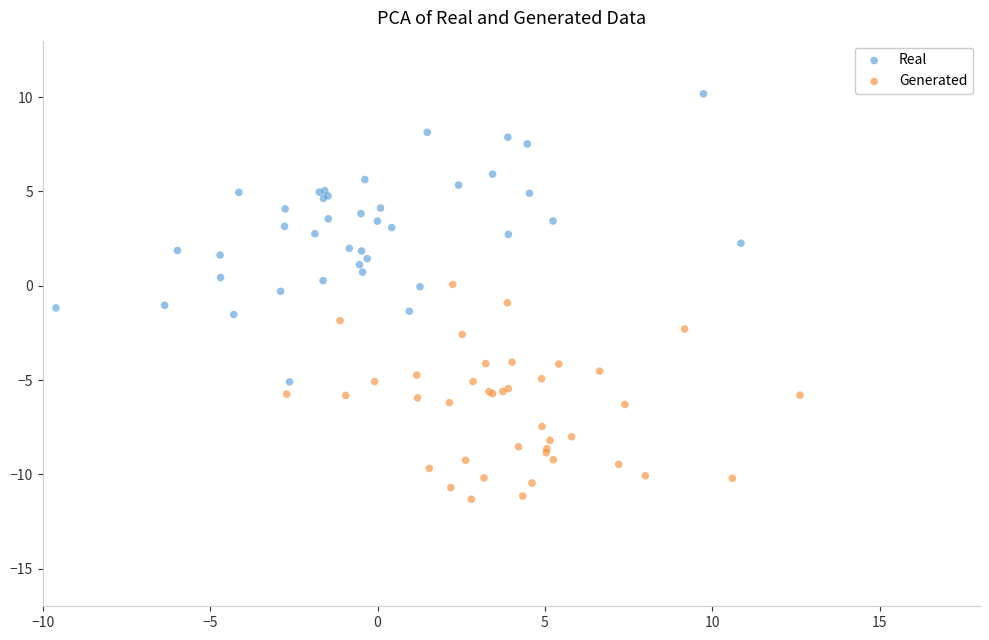

Which series contains the lowest Y value?

Generated